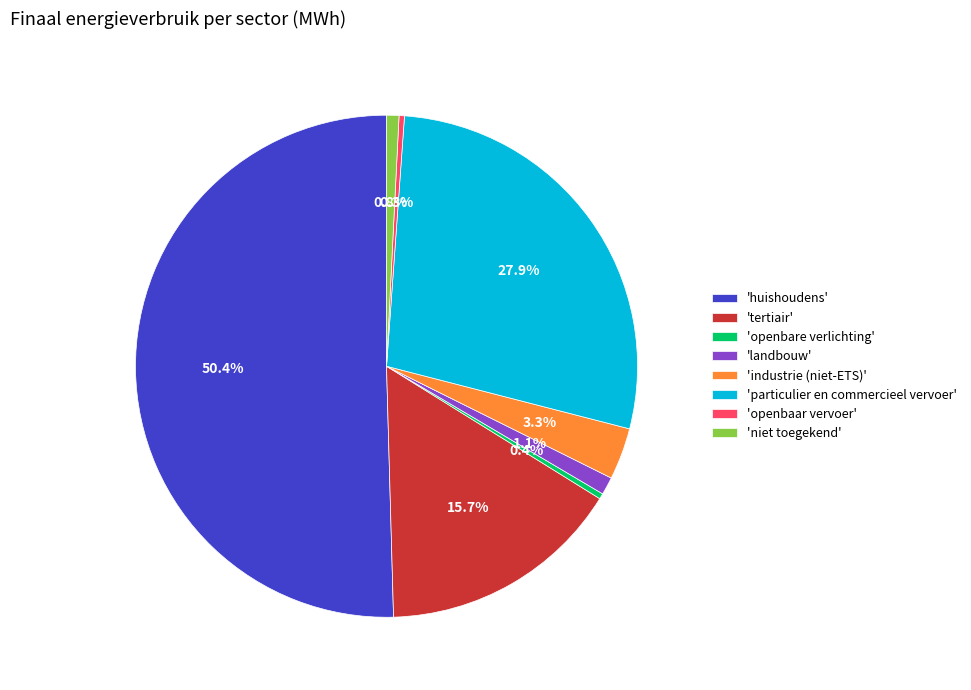

What is the largest slice in the pie chart?

'huishoudens'